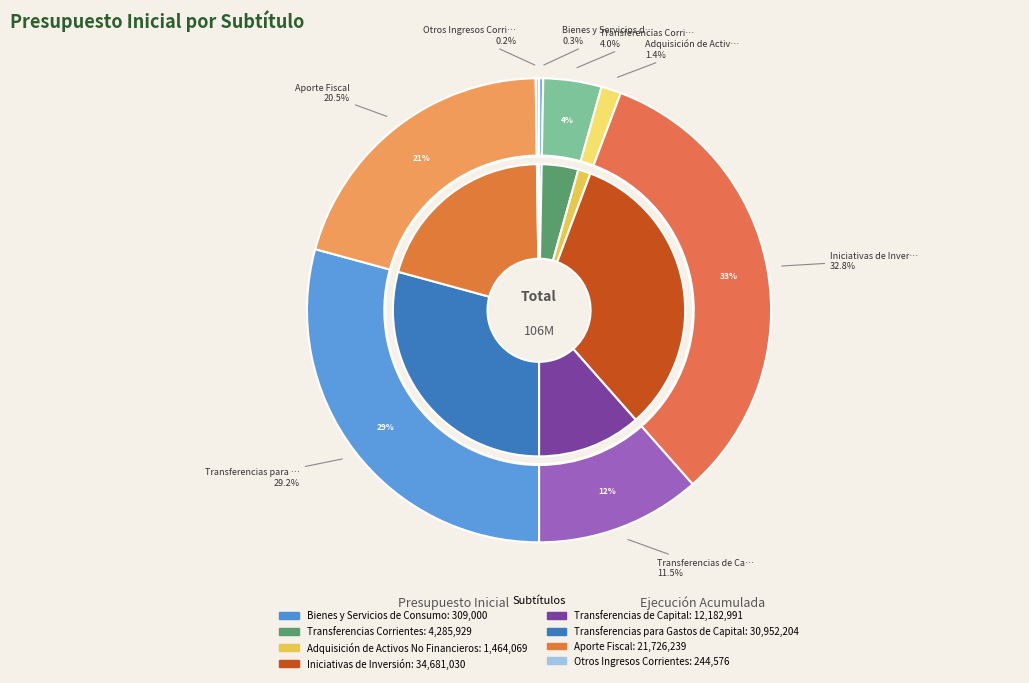

What percentage is NOT represented by Iniciativas de Inversión?

67.2%